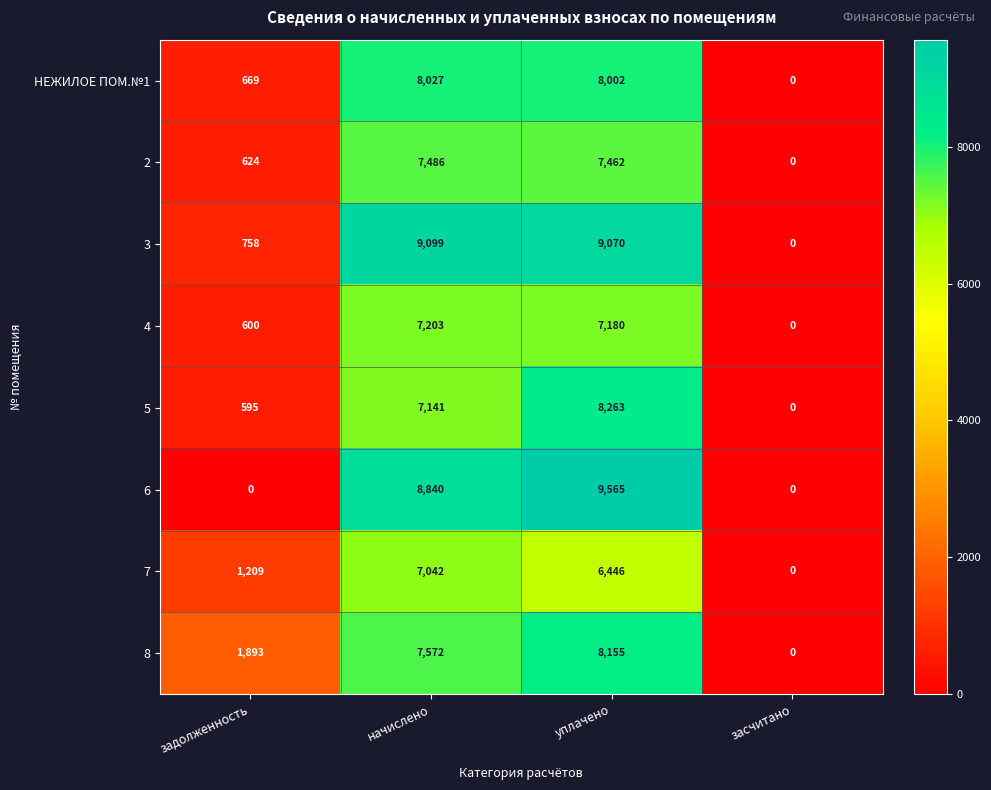

How many values in the 5 series are below 7141?

2